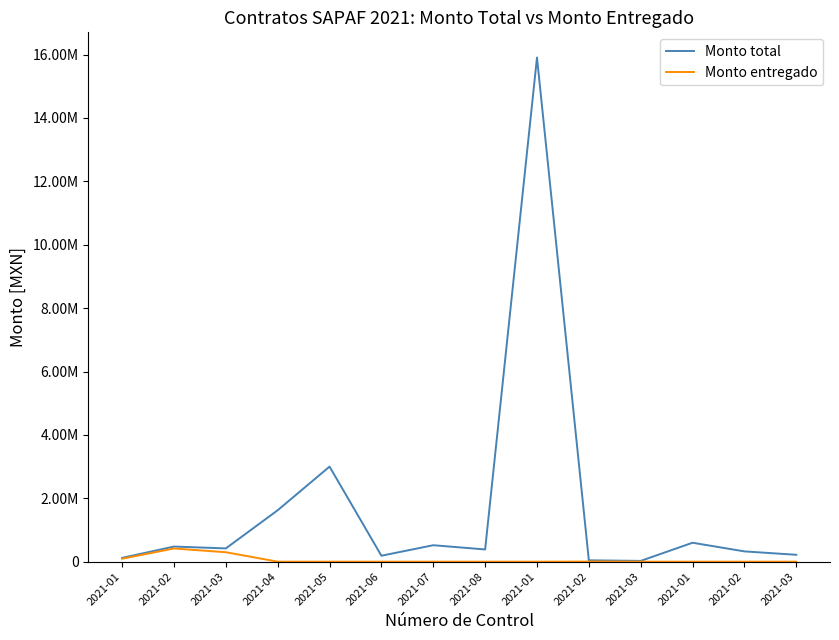

Does the chart display data point markers on the line(s)?

No